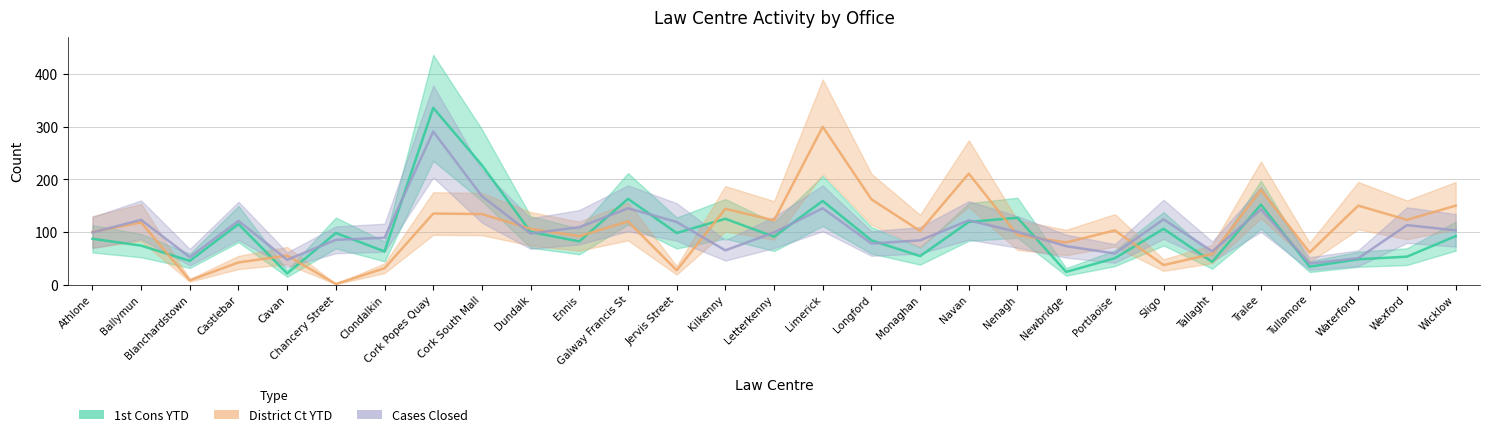

Reading left to right, transcribe all the data shown in this chart.

1st Cons YTD: Athlone=87	Ballymun=74	Blanchardstown=45	Castlebar=115	Cavan=21	Chancery Street=98	Clondalkin=63	Cork Popes Quay=336	Cork South Mall=227	Dundalk=100	Ennis=82	Galway Francis St=163	Jervis Street=98	Kilkenny=125	Letterkenny=91	Limerick=159	Longford=84	Monaghan=54	Navan=119	Nenagh=127	Newbridge=24	Portlaoise=50	Sligo=106	Tallaght=43	Tralee=152	Tullamore=34	Waterford=48	Wexford=53	Wicklow=92
District Ct YTD: Athlone=100	Ballymun=118	Blanchardstown=8	Castlebar=42	Cavan=55	Chancery Street=1	Clondalkin=31	Cork Popes Quay=135	Cork South Mall=134	Dundalk=106	Ennis=92	Galway Francis St=120	Jervis Street=27	Kilkenny=144	Letterkenny=122	Limerick=300	Longford=162	Monaghan=102	Navan=211	Nenagh=94	Newbridge=80	Portlaoise=103	Sligo=37	Tallaght=58	Tralee=180	Tullamore=61	Waterford=150	Wexford=123	Wicklow=150
Cases Closed: Athlone=99	Ballymun=123	Blanchardstown=52	Castlebar=121	Cavan=47	Chancery Street=85	Clondalkin=89	Cork Popes Quay=291	Cork South Mall=168	Dundalk=97	Ennis=109	Galway Francis St=145	Jervis Street=119	Kilkenny=65	Letterkenny=99	Limerick=145	Longford=78	Monaghan=84	Navan=122	Nenagh=100	Newbridge=73	Portlaoise=59	Sligo=124	Tallaght=63	Tralee=143	Tullamore=40	Waterford=50	Wexford=113	Wicklow=103